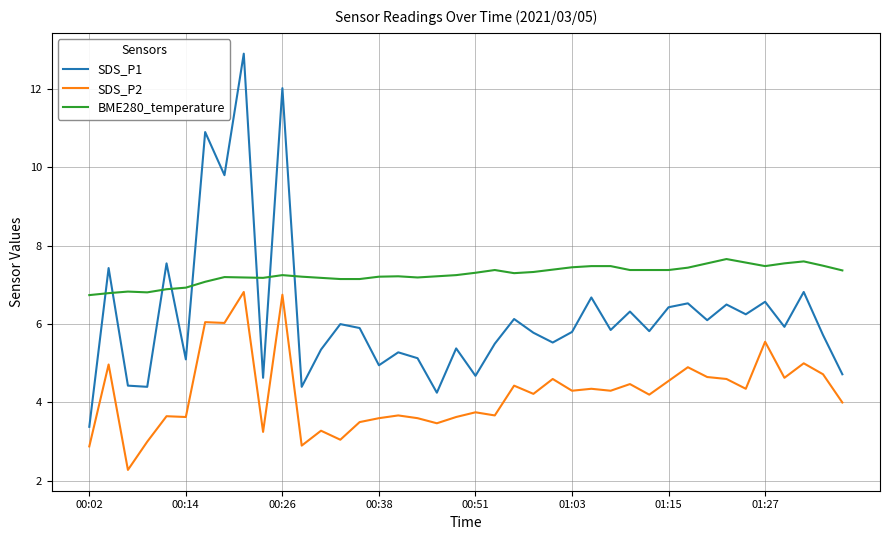

Which series has the largest total across all categories?

BME280_temperature